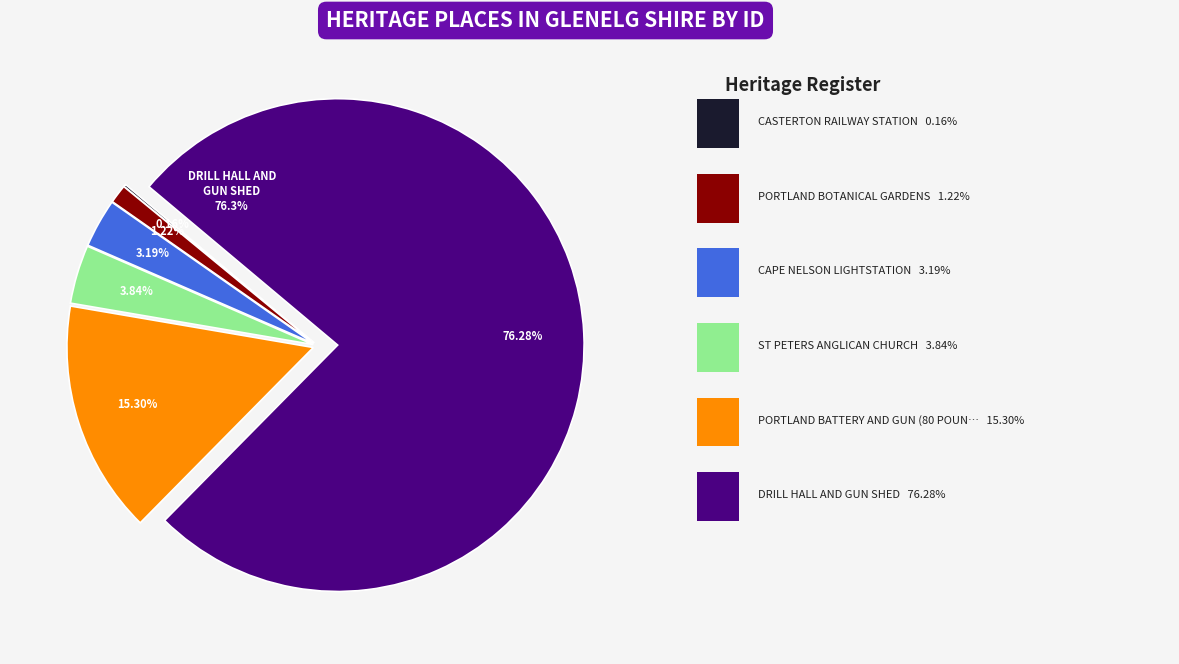

To the nearest percent, what is the average slice percentage?

17%